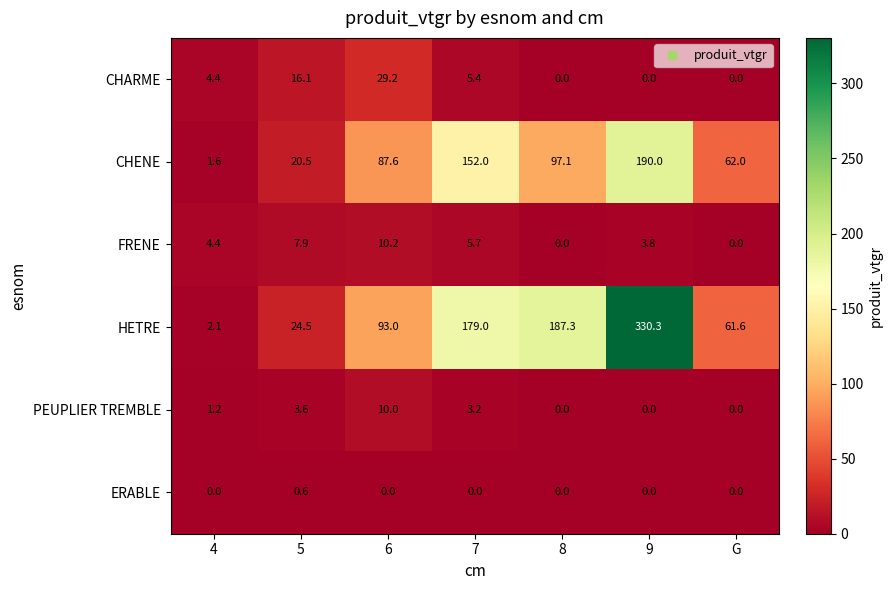

What is the average value of the CHENE series?

87.3